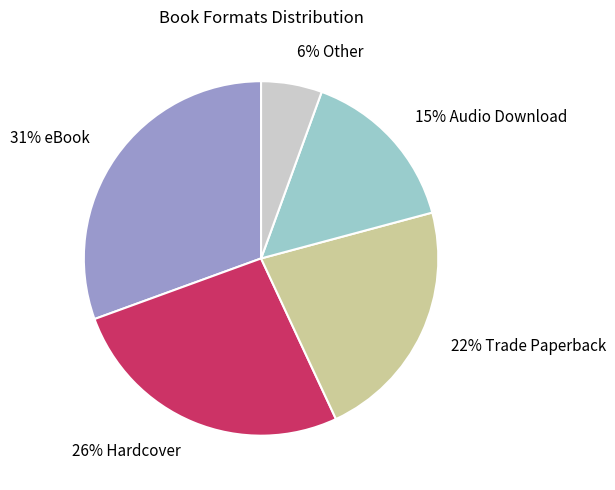

Is there a majority slice in this chart?

No